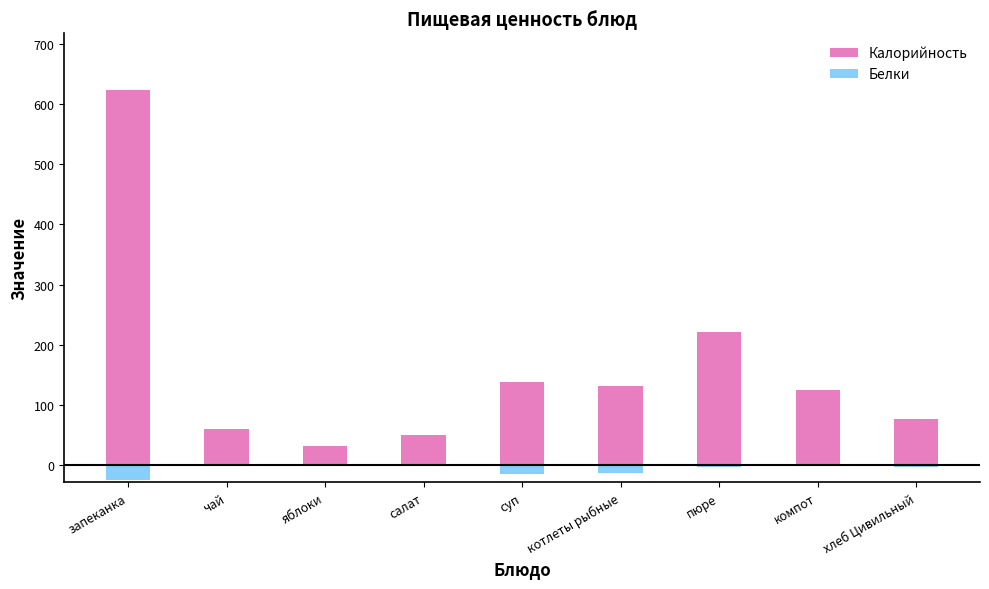

Does the chart contain any negative values?

Yes